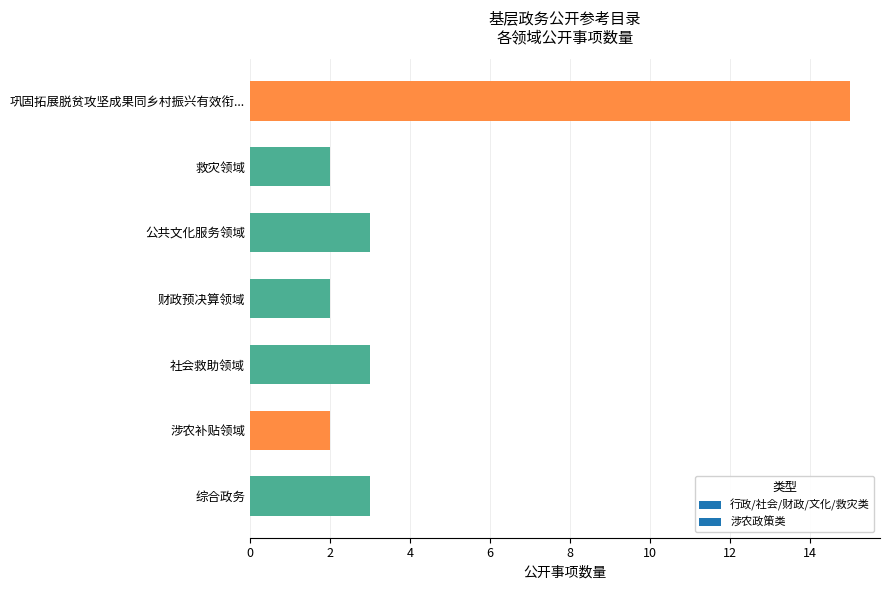

What is the sum of all values?

30